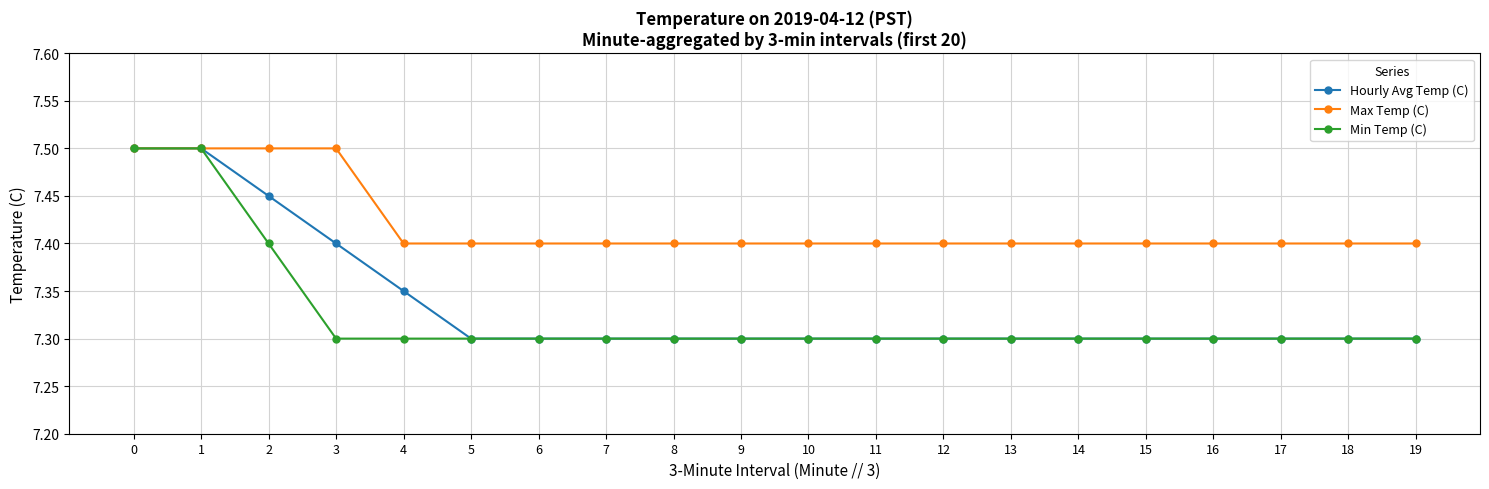

What is the value of the Hourly Avg Temp (C) point at the 4th from the left?

7.4